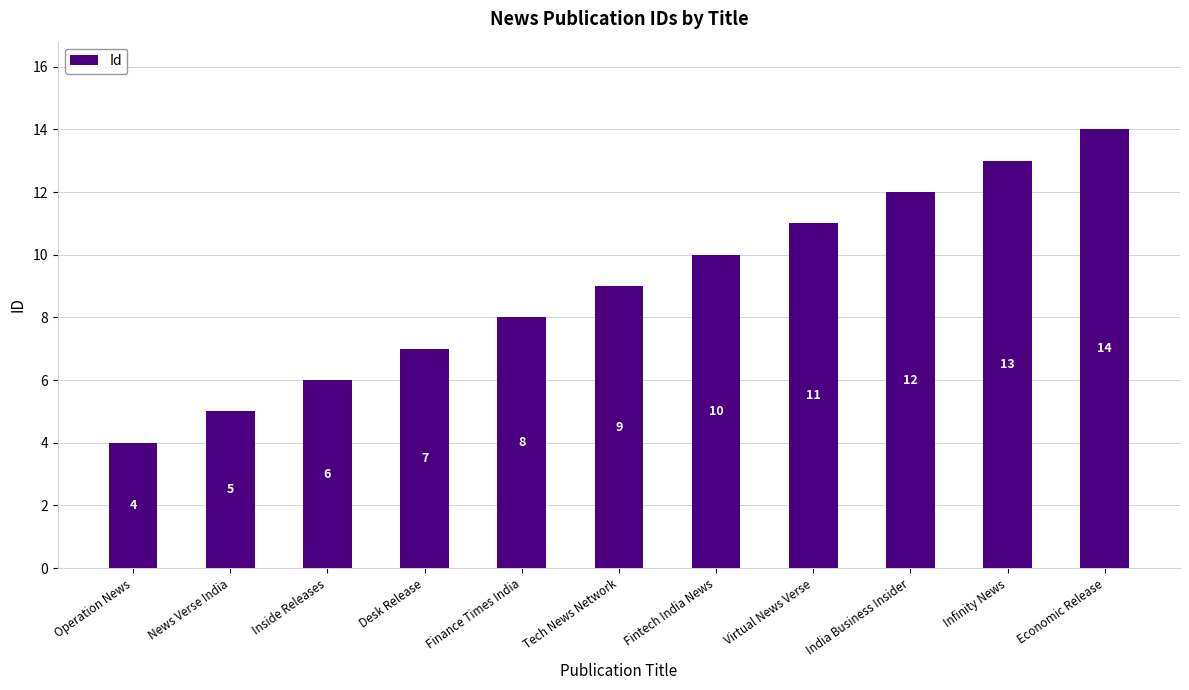

Rank the categories by value from highest to lowest.

Economic Release, Infinity News, India Business Insider, Virtual News Verse, Fintech India News, Tech News Network, Finance Times India, Desk Release, Inside Releases, News Verse India, Operation News